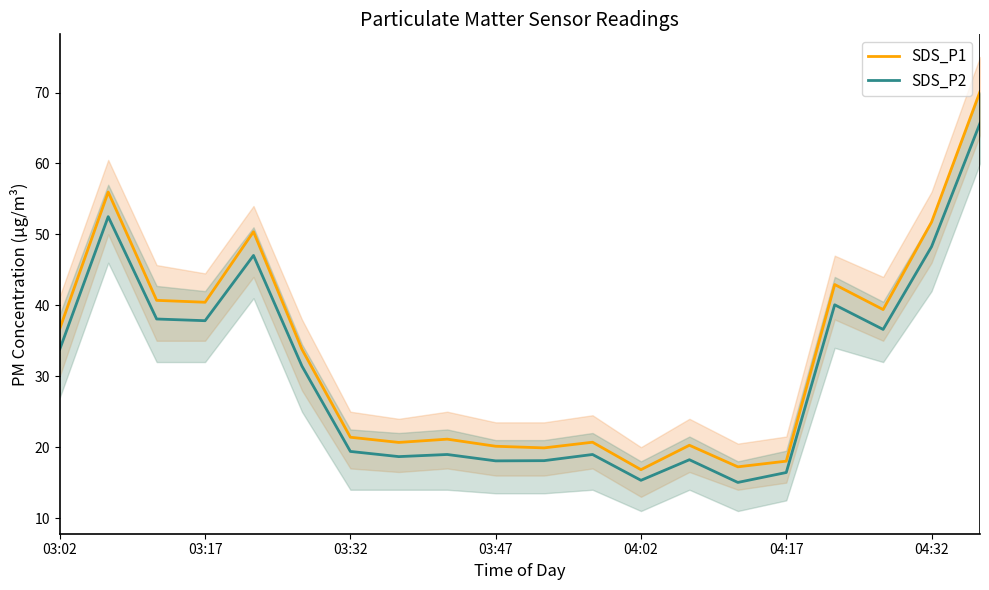

Reading left to right, extract all data points from this chart.

SDS_P1: 36.7	56.0	40.7	40.4	50.4	33.8	21.4	20.7	21.1	20.1	19.9	20.7	16.8	20.3	17.2	18.0	42.9	39.4	51.7	70.1
SDS_P2: 33.8	52.5	38.1	37.8	47.0	31.4	19.4	18.7	19.0	18.1	18.1	19.0	15.3	18.2	15.0	16.4	40.1	36.6	48.3	65.7